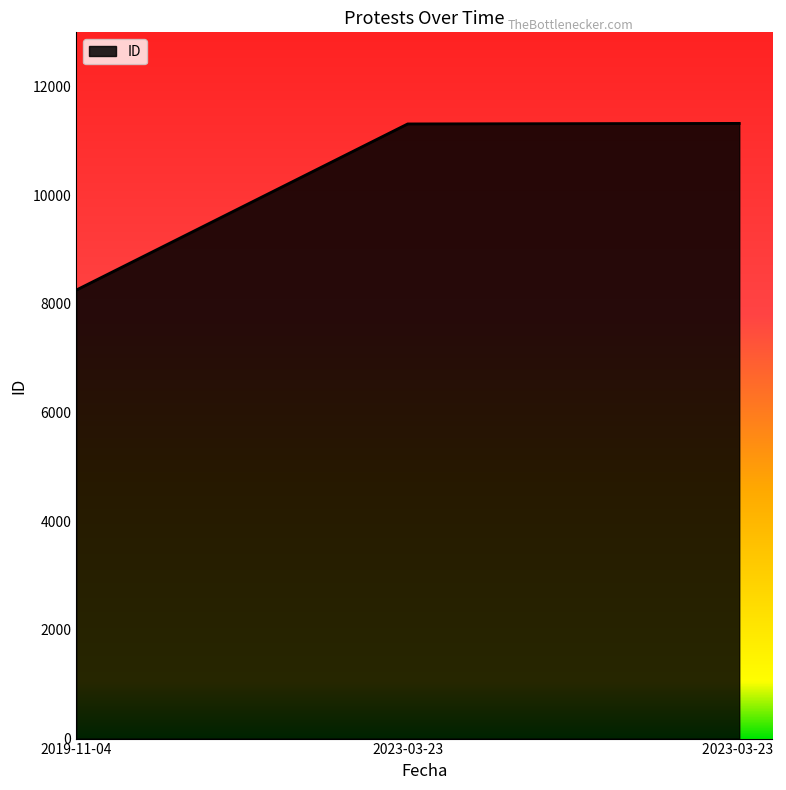

What position from the left is 2023-03-23?

2